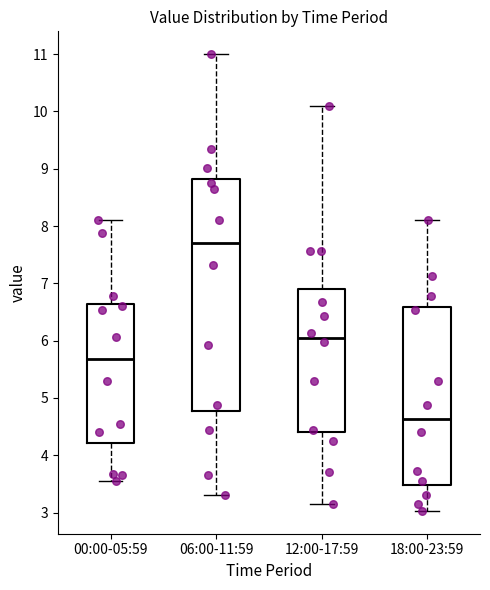

Reading left to right, transcribe this box plot: for each box, give where its median line is, the range the box spans, and where its two whiskers end, as read against the y-axis. The values are not printed on the chart, so give them approximately, as read against the axis.

00:00-05:59: median 5.7, box 4.2 to 6.6, whiskers 3.6 to 8.1
06:00-11:59: median 7.7, box 4.8 to 8.8, whiskers 3.3 to 11.0
12:00-17:59: median 6.1, box 4.4 to 6.9, whiskers 3.2 to 10.1
18:00-23:59: median 4.6, box 3.5 to 6.6, whiskers 3.0 to 8.1